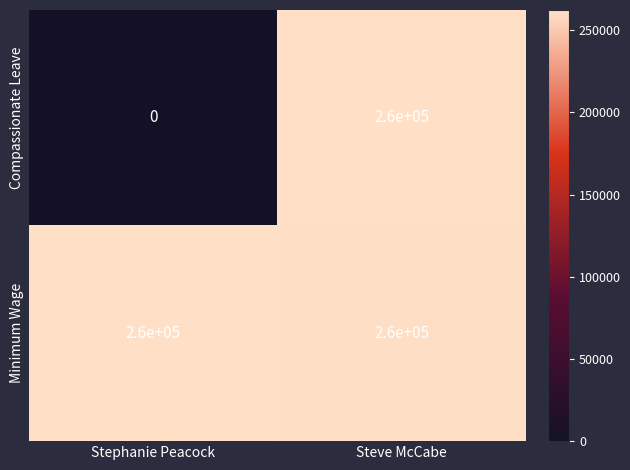

How many values in the Compassionate Leave series are below 260000?

1